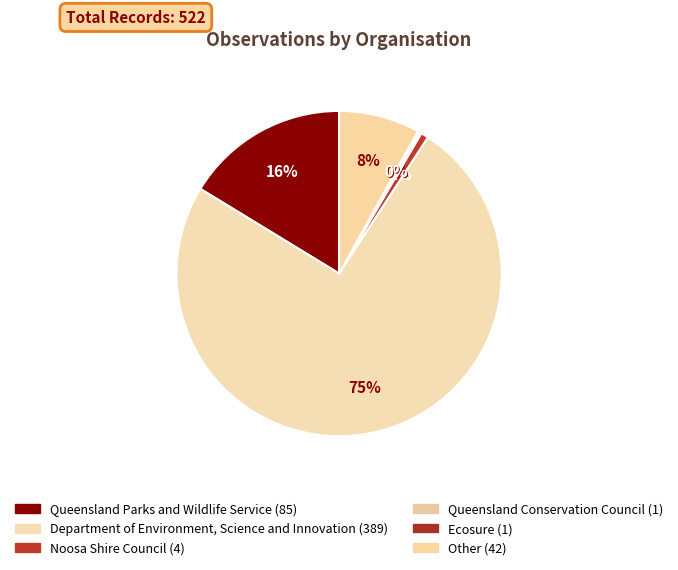

How many slices are in this pie chart?

6